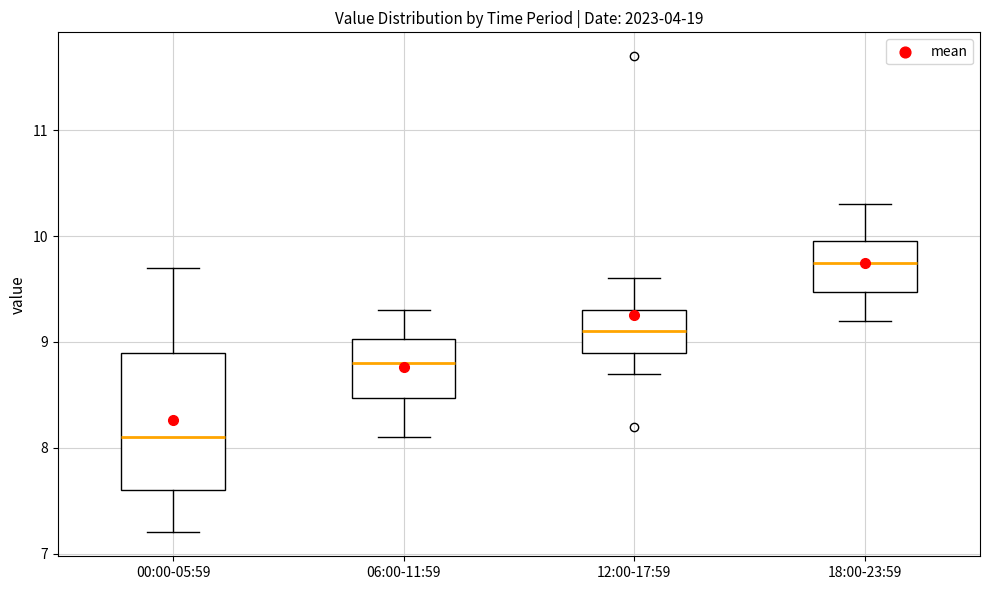

Reading left to right, read every box against the y-axis: the position of its median line, the range the box covers, and the ends of its whiskers. The values are not printed on the chart, so give them approximately, as read against the axis.

00:00-05:59: median 8.1, box 7.6 to 8.9, whiskers 7.2 to 9.7
06:00-11:59: median 8.8, box 8.5 to 9.0, whiskers 8.1 to 9.3
12:00-17:59: median 9.1, box 8.9 to 9.3, whiskers 8.7 to 9.6
18:00-23:59: median 9.8, box 9.5 to 10.0, whiskers 9.2 to 10.3